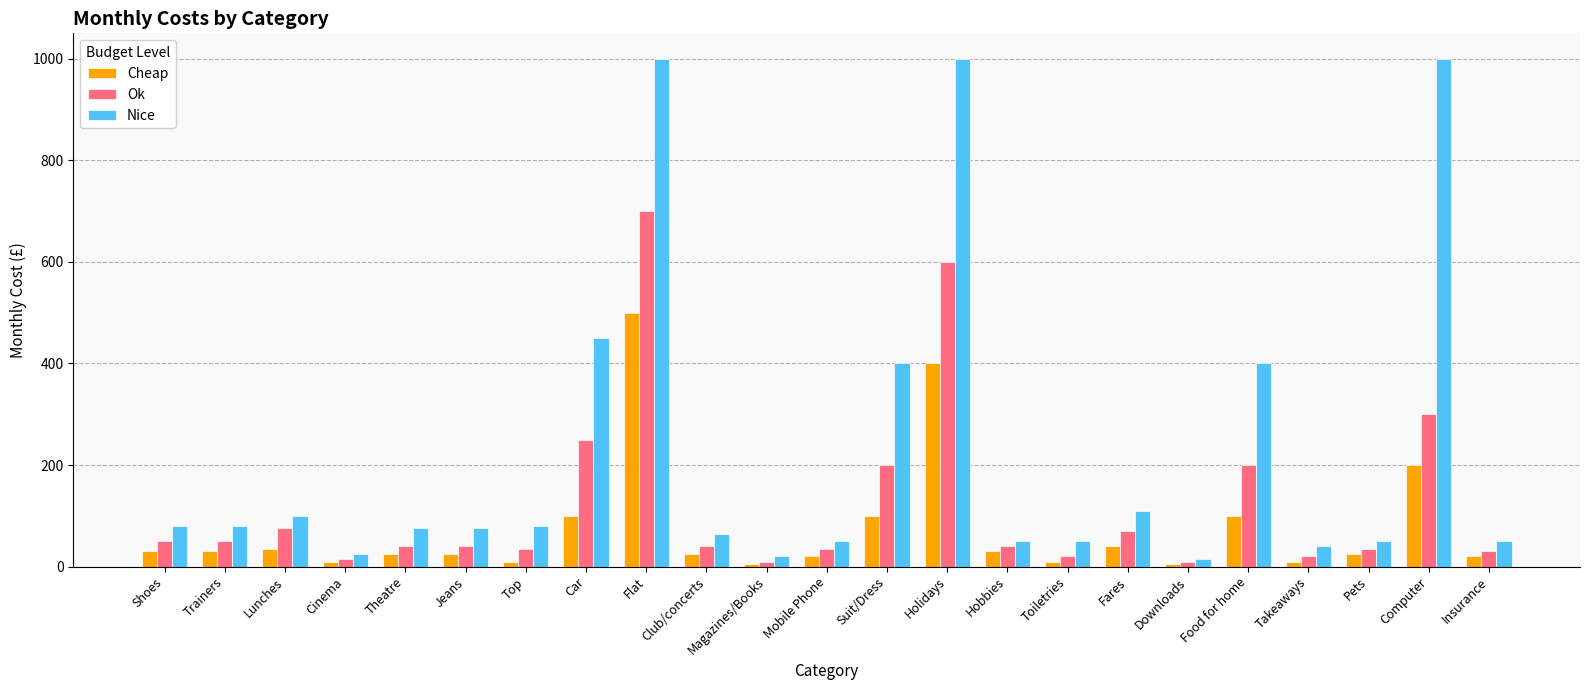

The value of Ok at Lunches is 75. True or false?

True